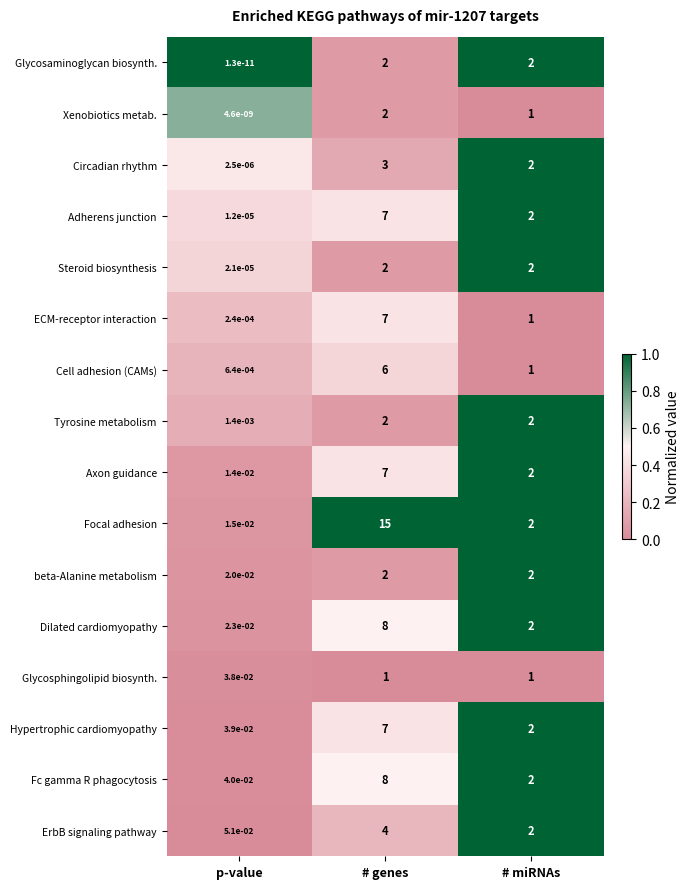

At which category does the chart reach its minimum across all series?

p-value